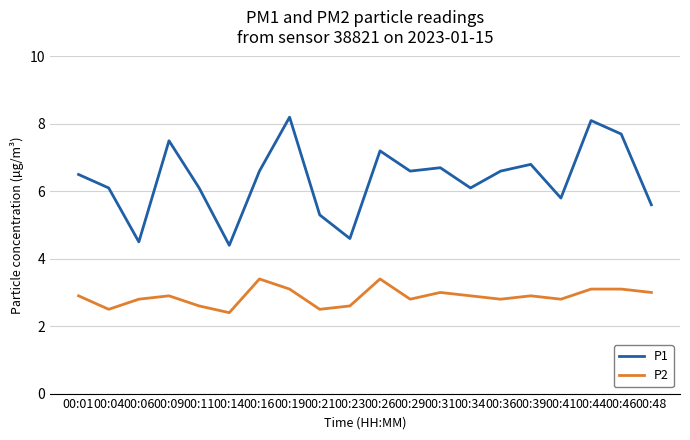

In P1, how many points are lower than both neighbors (excluding endpoints)?

6